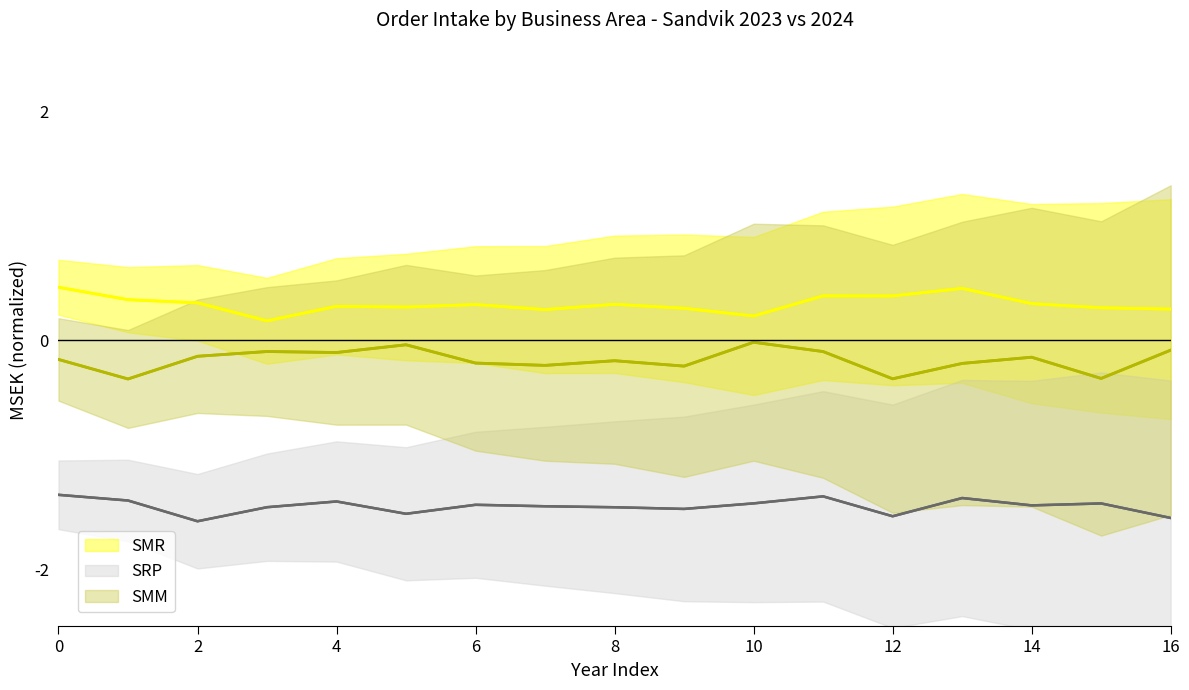

How many lines are shown in the chart?

3